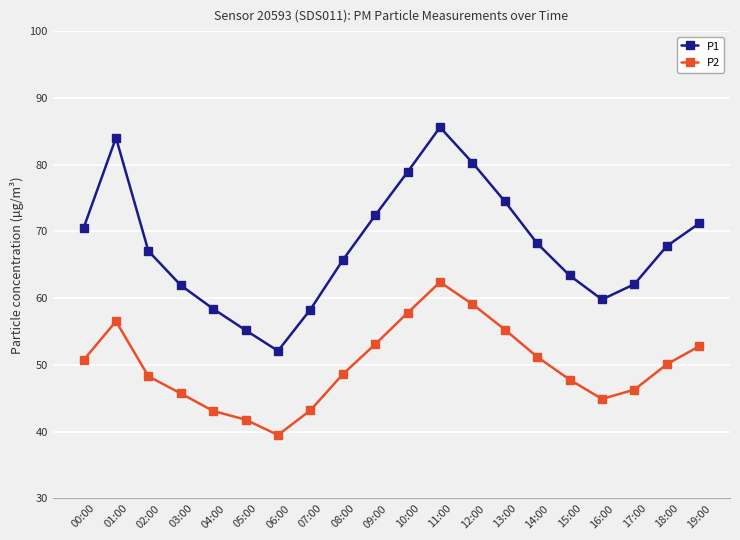

Read the P2 value at 06:00.

39.5